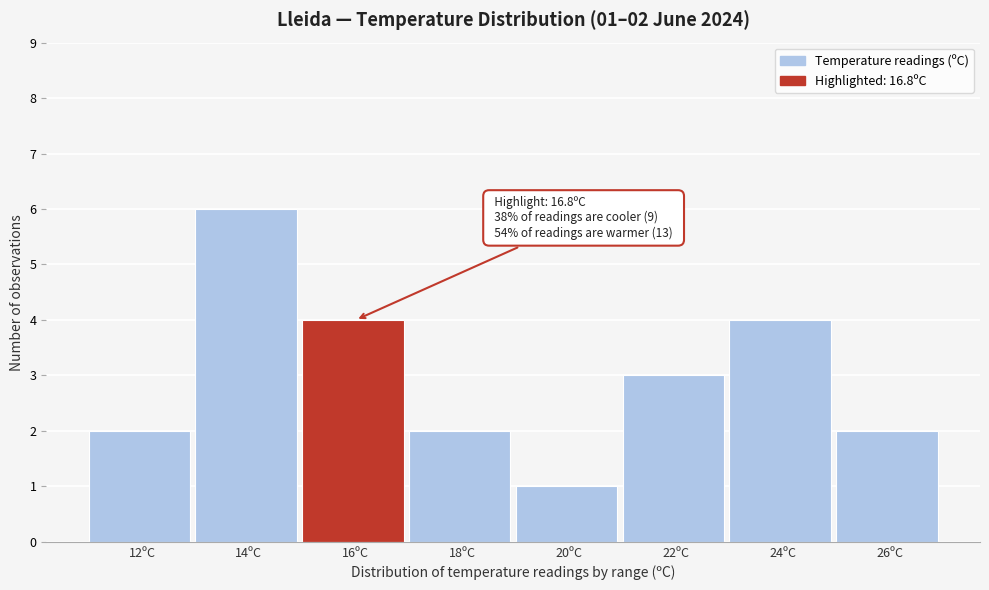

Reading right to left, what are all the values shown in this chart?

2	4	3	1	2	4	6	2